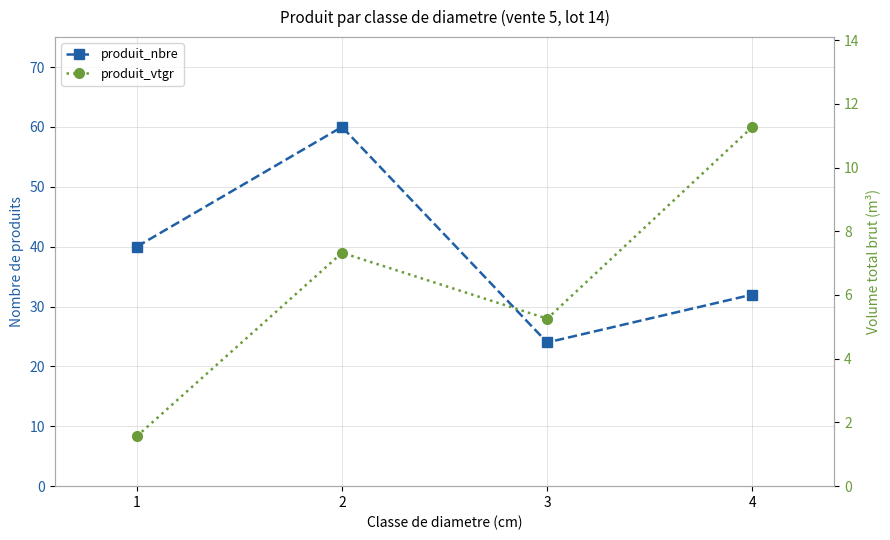

What is the total value across all series at 2?

67.3